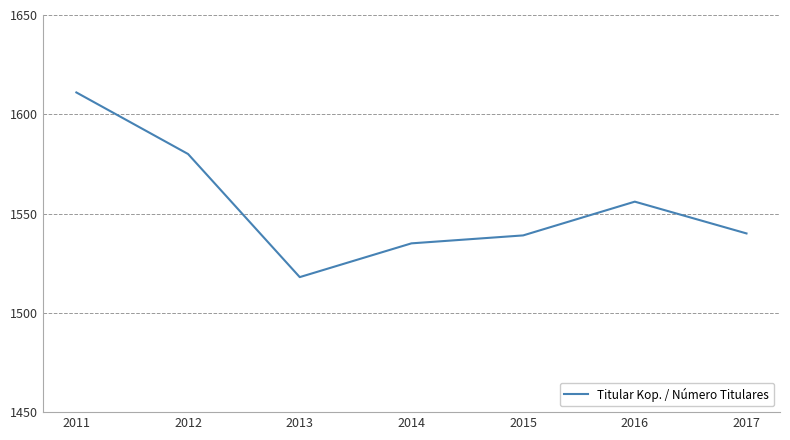

Is this an area chart (filled region under the line)?

No